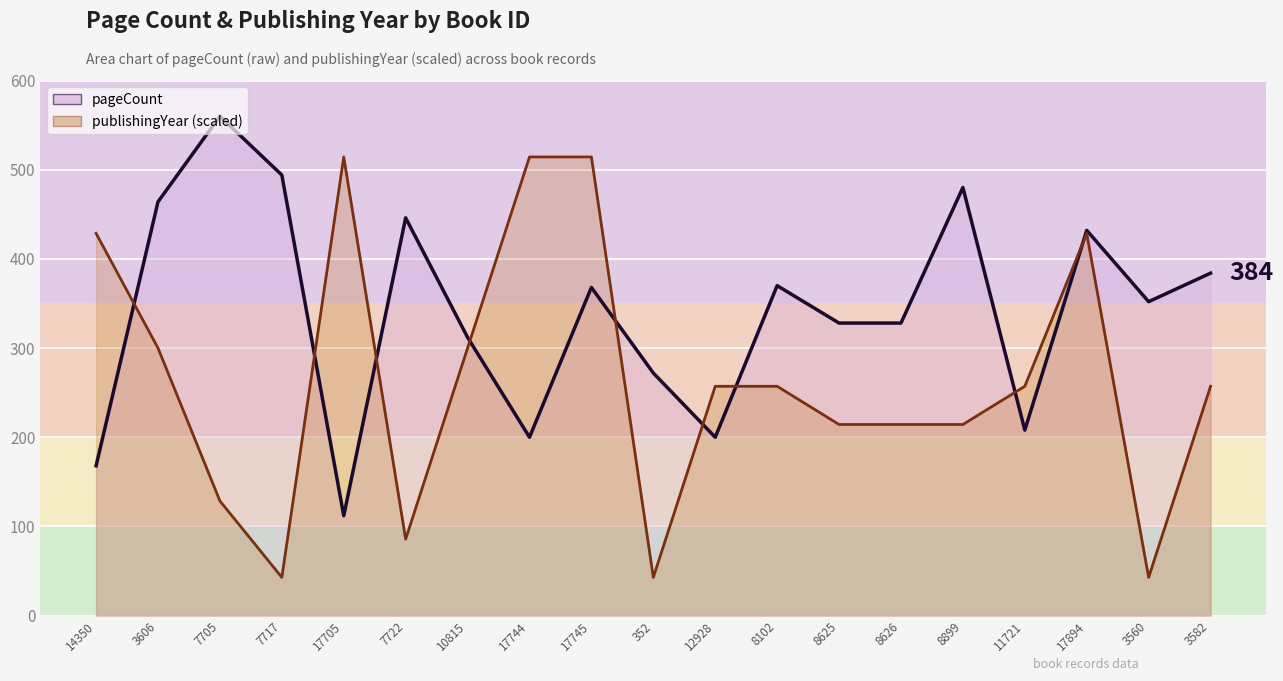

Between which two adjacent categories do publishingYear and pageCount first intersect?

14350 and 3606